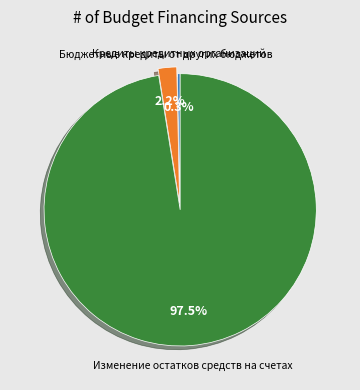

Which has a higher value, Изменение остатков средств на счетах or Бюджетные кредиты от других бюджетов?

Изменение остатков средств на счетах